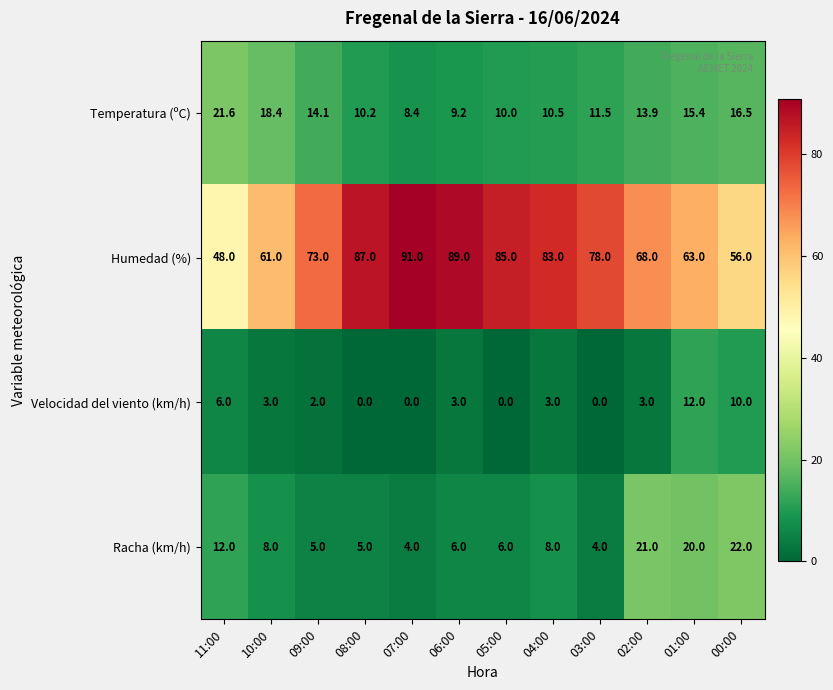

Which series has the largest total across all categories?

Humedad (%)